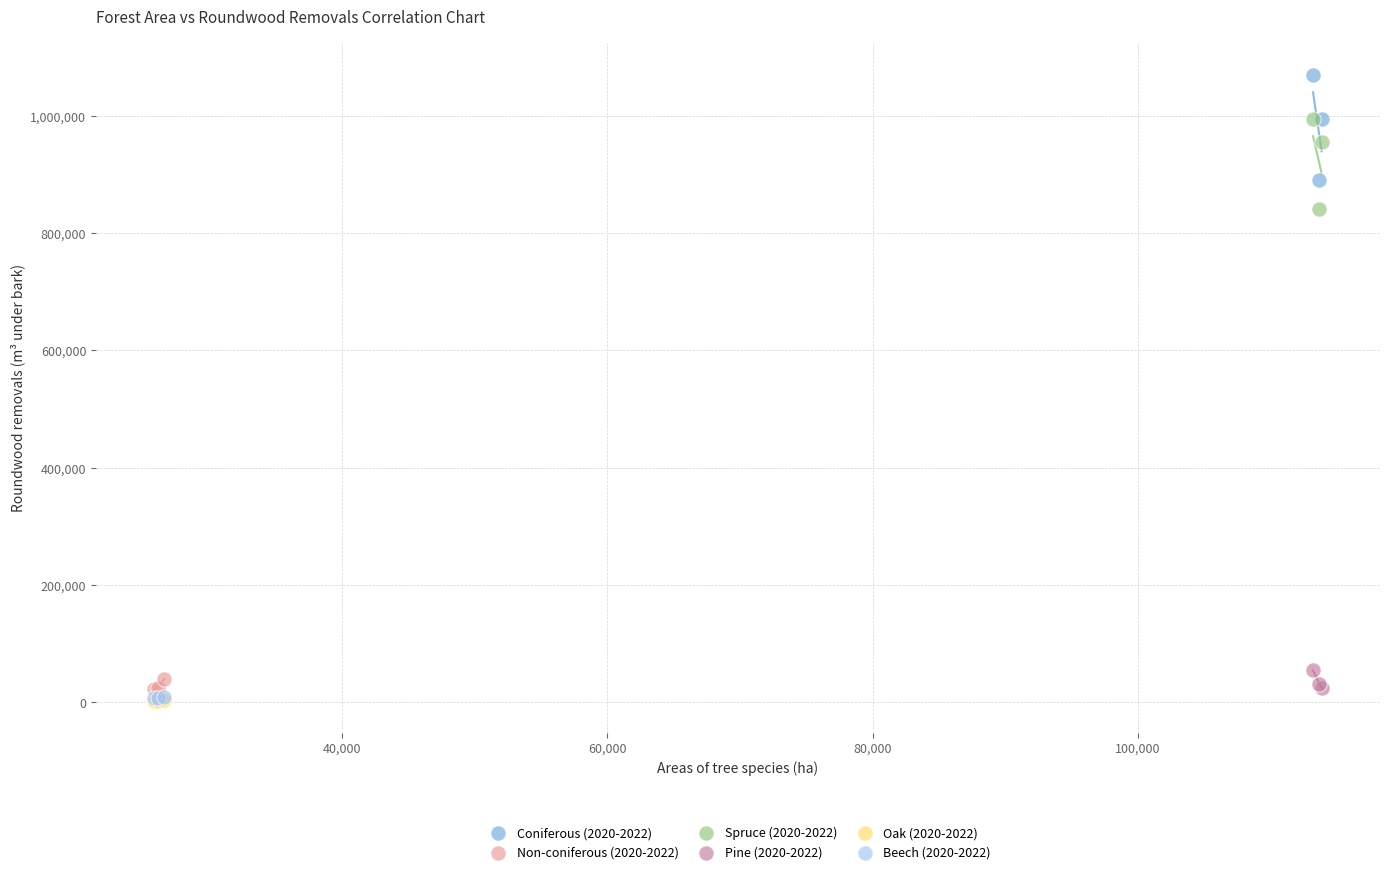

Which series contains the highest Y value?

Coniferous (2020-2022)